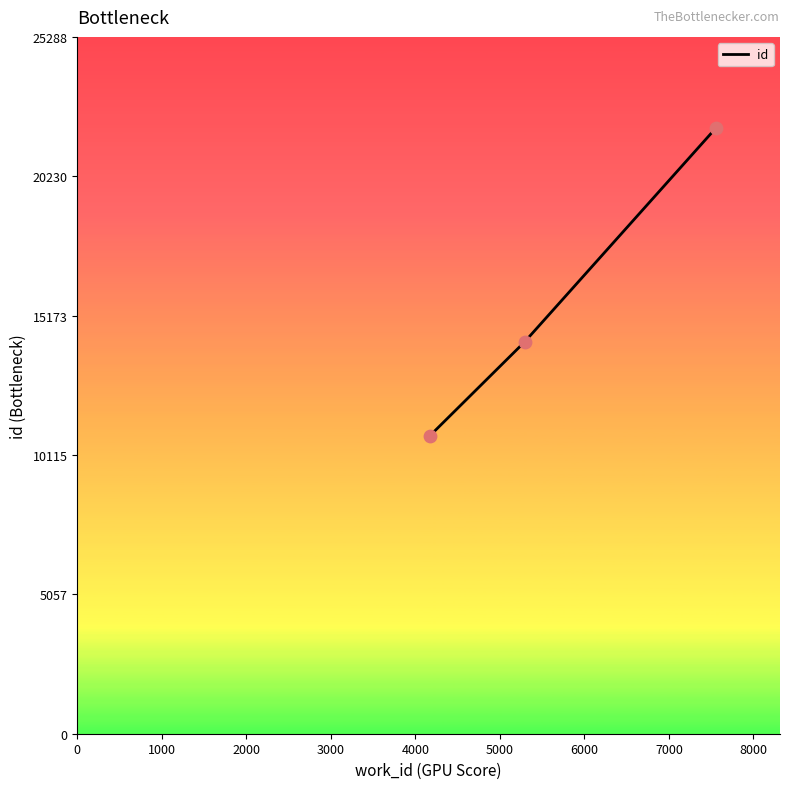

What is the minimum value shown in the chart?

10805